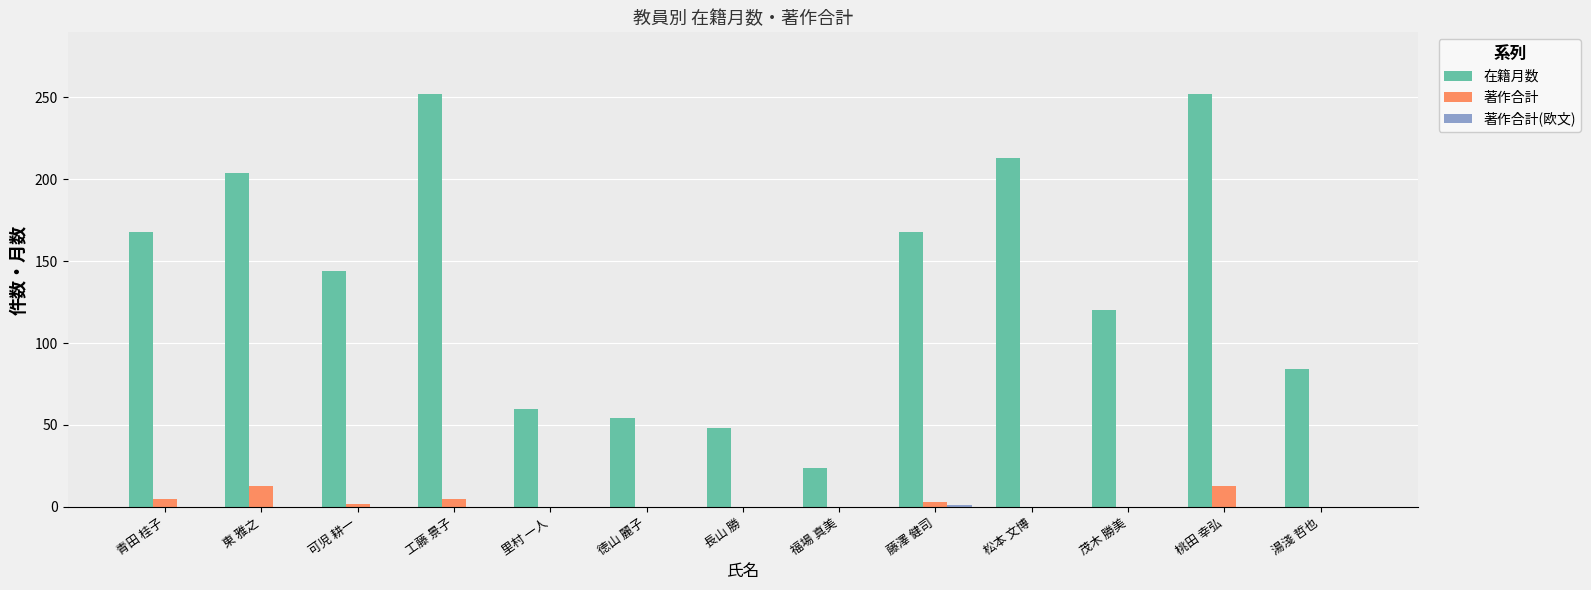

The 著作合計 series shows 0 at 里村 一人. True or false?

True